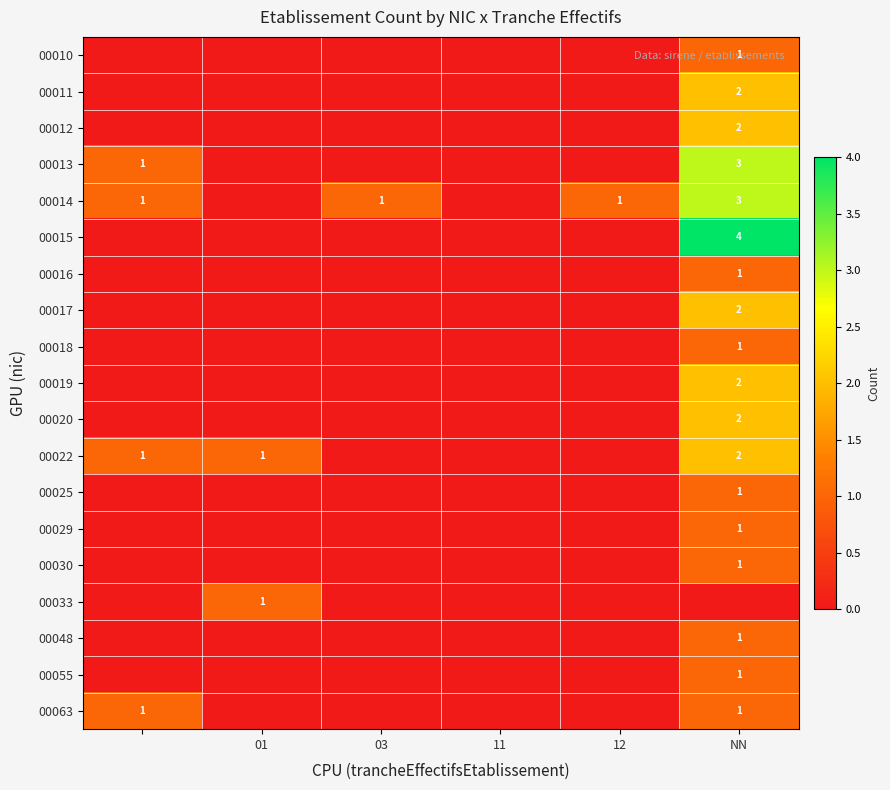

The value of 00015 at NN is 7. True or false?

False